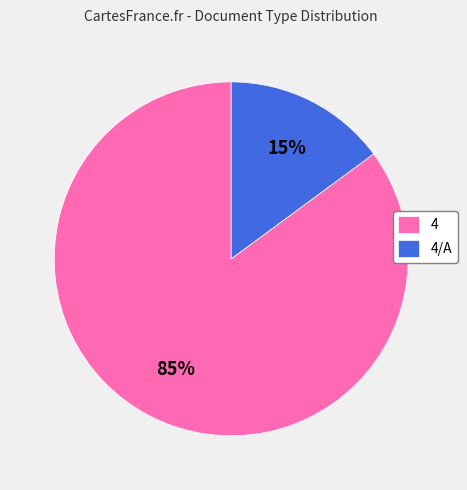

What is the smallest slice in the pie chart?

4/A